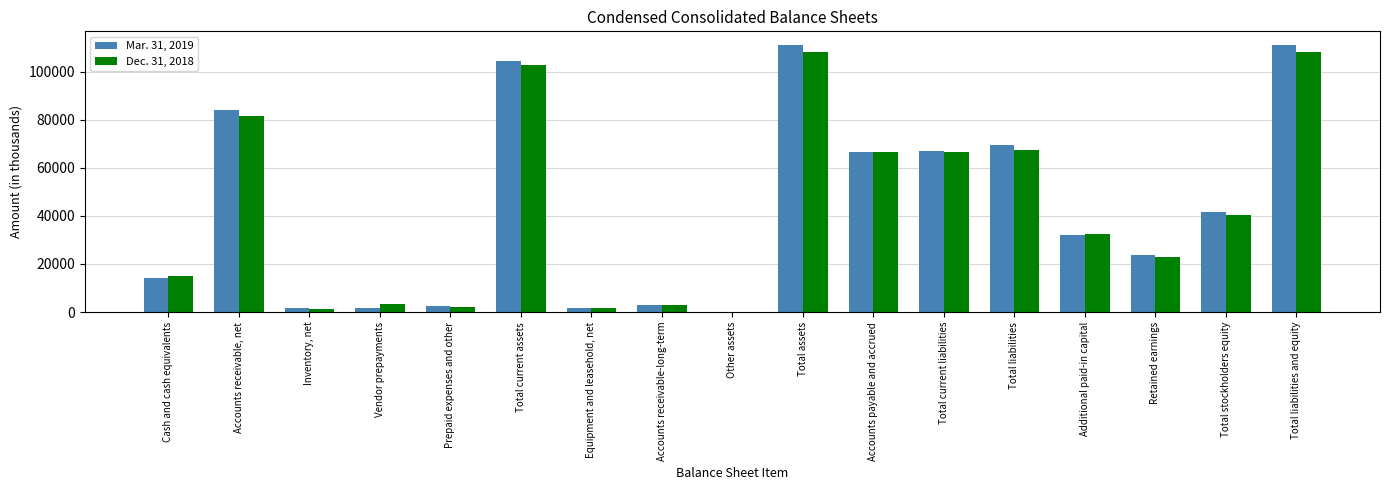

Count the number of data series in this chart.

2